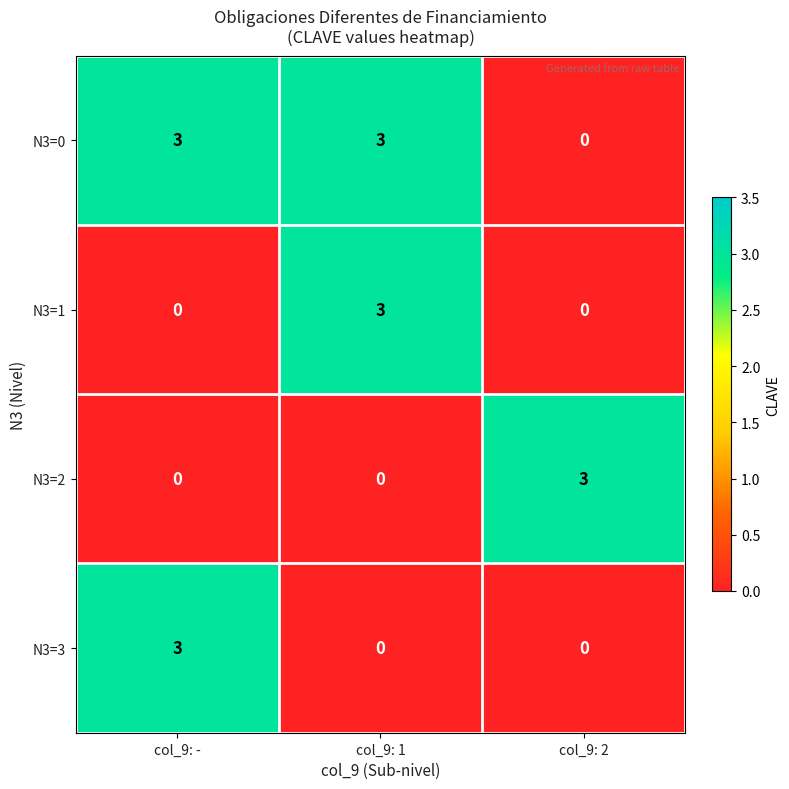

Reading left to right, extract all data points from this chart.

N3=0: col_9: -=3	col_9: 1=3	col_9: 2=0
N3=1: col_9: -=0	col_9: 1=3	col_9: 2=0
N3=2: col_9: -=0	col_9: 1=0	col_9: 2=3
N3=3: col_9: -=3	col_9: 1=0	col_9: 2=0